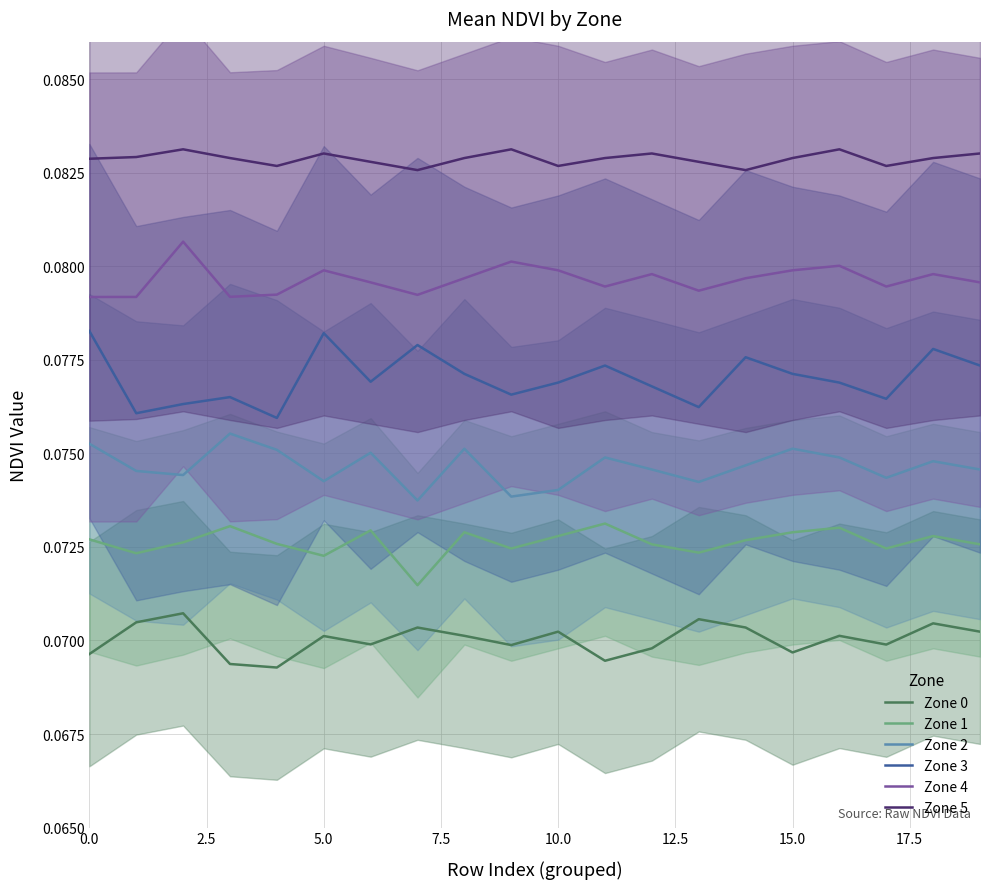

What position from the left is 12?

13